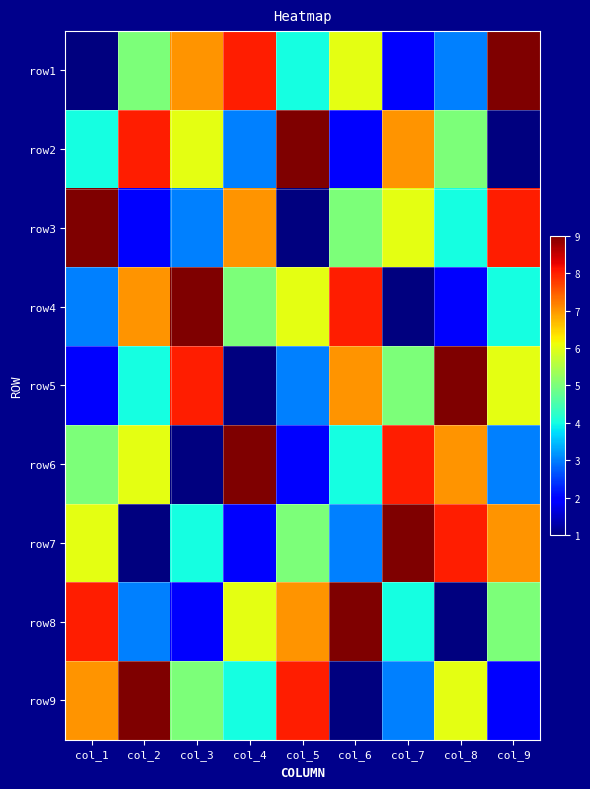

Reading left to right, transcribe all the data shown in this chart.

row1: col_1=1	col_2=5	col_3=7	col_4=8	col_5=4	col_6=6	col_7=2	col_8=3	col_9=9
row2: col_1=4	col_2=8	col_3=6	col_4=3	col_5=9	col_6=2	col_7=7	col_8=5	col_9=1
row3: col_1=9	col_2=2	col_3=3	col_4=7	col_5=1	col_6=5	col_7=6	col_8=4	col_9=8
row4: col_1=3	col_2=7	col_3=9	col_4=5	col_5=6	col_6=8	col_7=1	col_8=2	col_9=4
row5: col_1=2	col_2=4	col_3=8	col_4=1	col_5=3	col_6=7	col_7=5	col_8=9	col_9=6
row6: col_1=5	col_2=6	col_3=1	col_4=9	col_5=2	col_6=4	col_7=8	col_8=7	col_9=3
row7: col_1=6	col_2=1	col_3=4	col_4=2	col_5=5	col_6=3	col_7=9	col_8=8	col_9=7
row8: col_1=8	col_2=3	col_3=2	col_4=6	col_5=7	col_6=9	col_7=4	col_8=1	col_9=5
row9: col_1=7	col_2=9	col_3=5	col_4=4	col_5=8	col_6=1	col_7=3	col_8=6	col_9=2